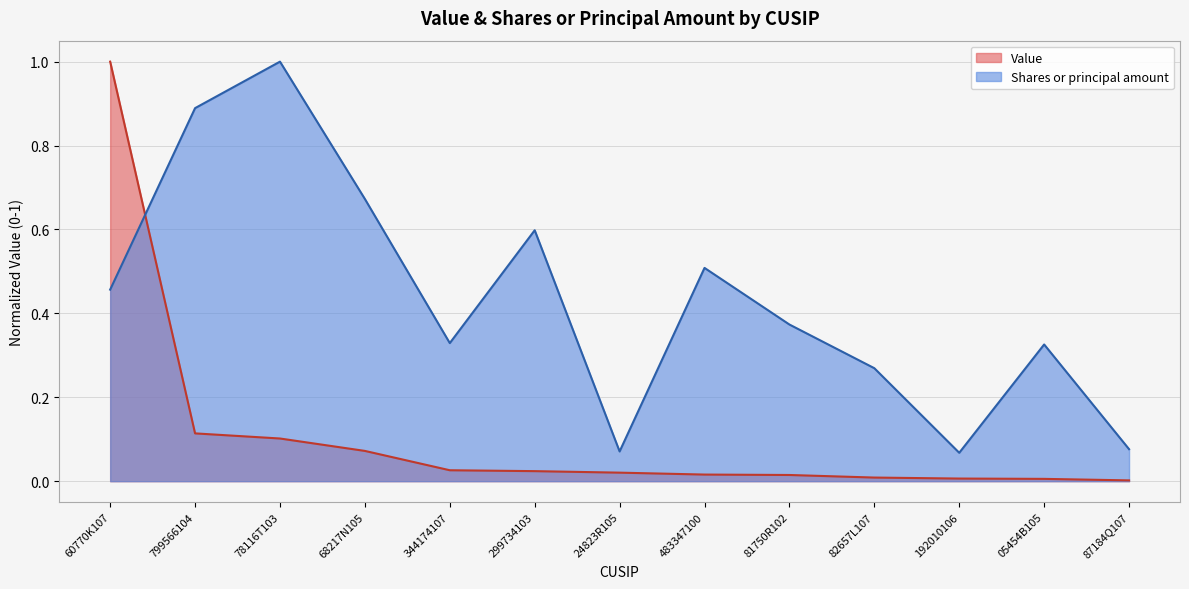

Which series ends up on top after the final intersection of Value and Shares or principal amount?

Shares or principal amount